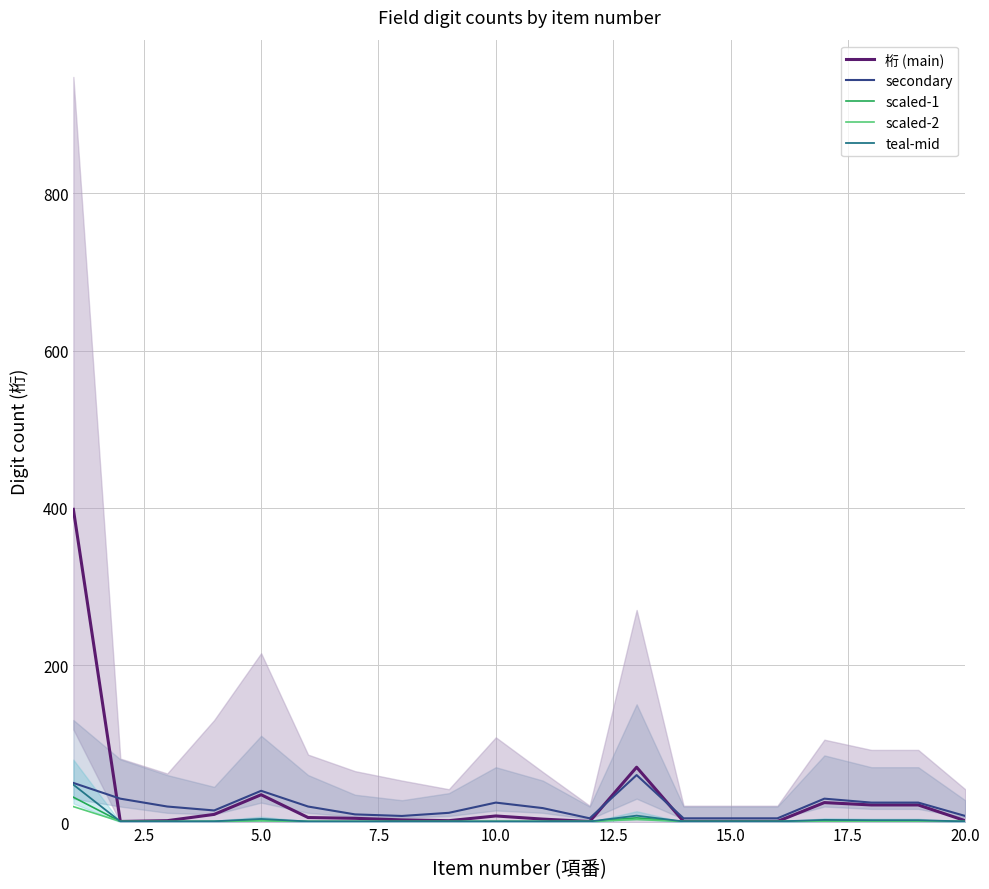

What are all the series names shown in the legend?

桁 (main), secondary, scaled-1, scaled-2, teal-mid